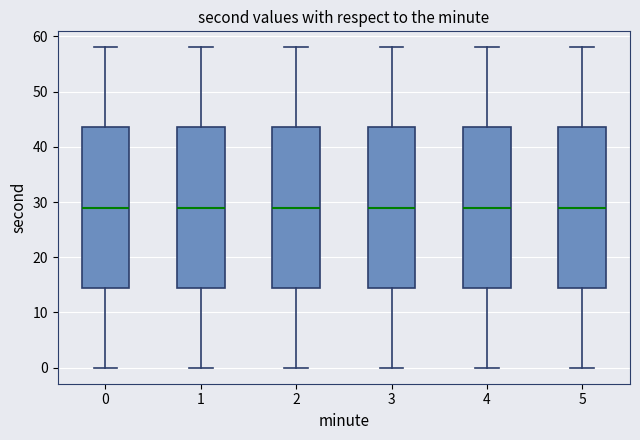

Reading left to right, read every box against the y-axis: the position of its median line, the range the box covers, and the ends of its whiskers. The values are not printed on the chart, so give them approximately, as read against the axis.

0: median 29, box 15 to 44, whiskers 0 to 58
1: median 29, box 15 to 44, whiskers 0 to 58
2: median 29, box 15 to 44, whiskers 0 to 58
3: median 29, box 15 to 44, whiskers 0 to 58
4: median 29, box 15 to 44, whiskers 0 to 58
5: median 29, box 15 to 44, whiskers 0 to 58